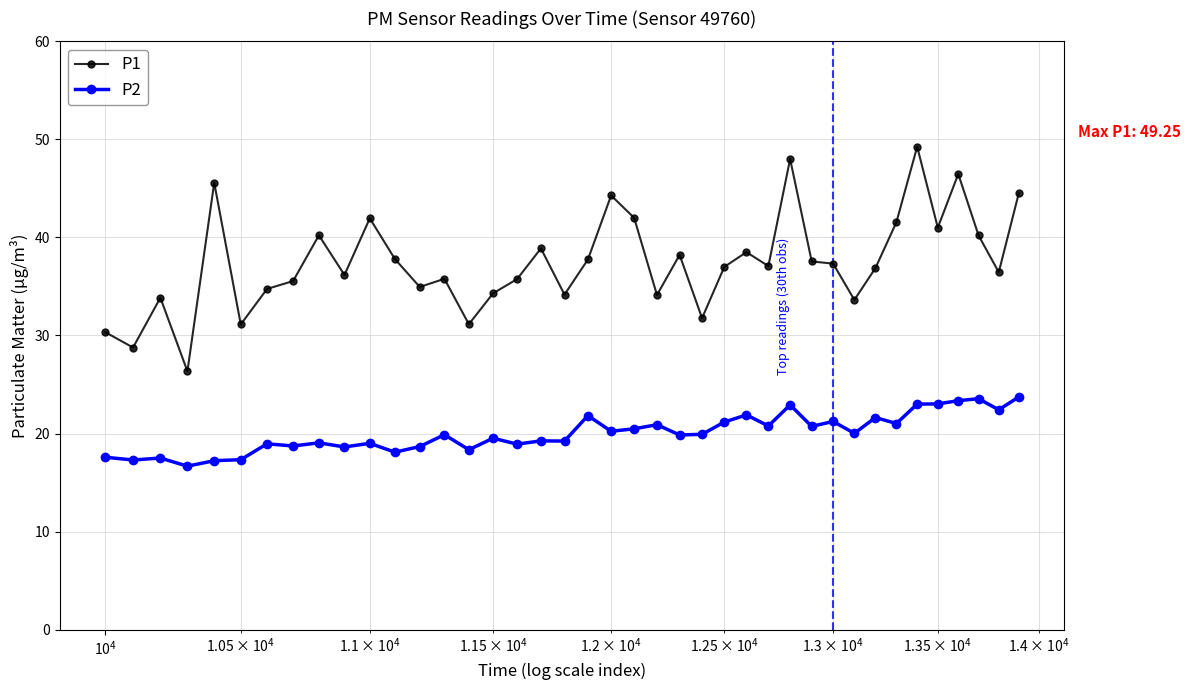

Which series has the largest total across all categories?

P1